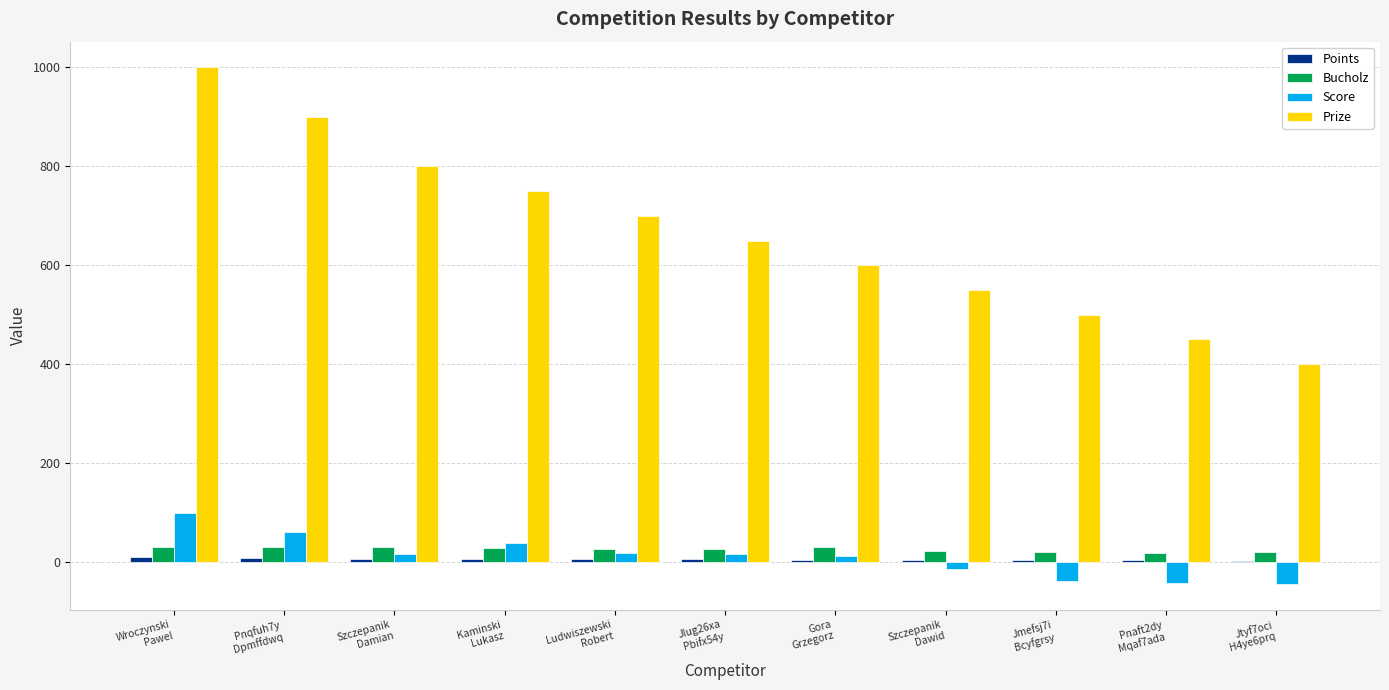

At which category is the sum across all series the highest?

Wroczynski
Pawel